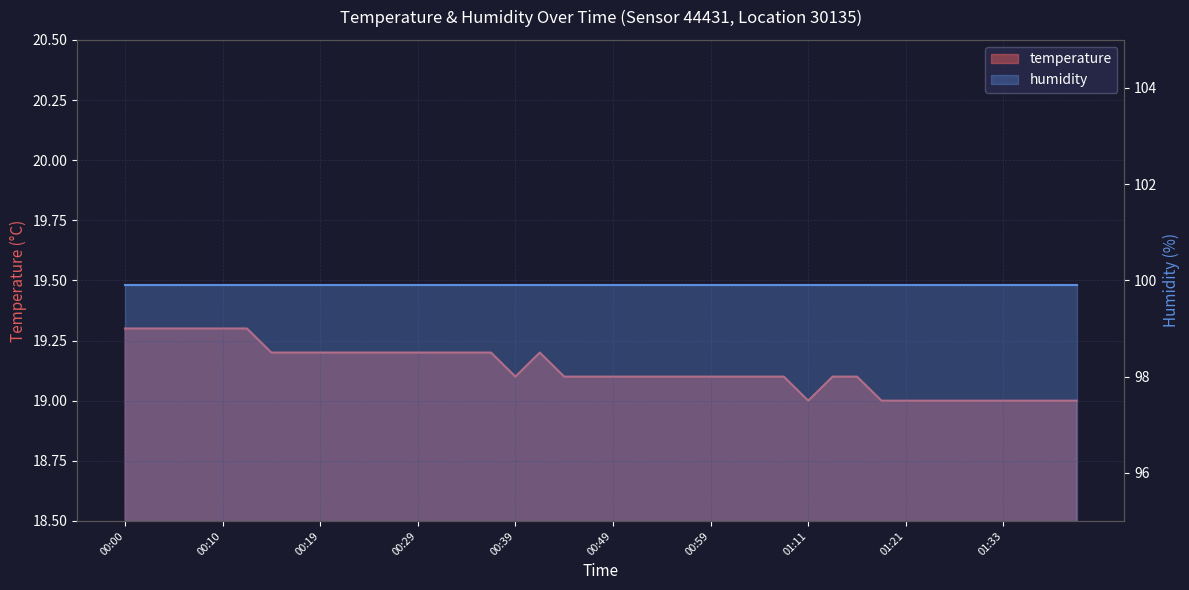

Which label corresponds to the largest value in the chart?

00:00